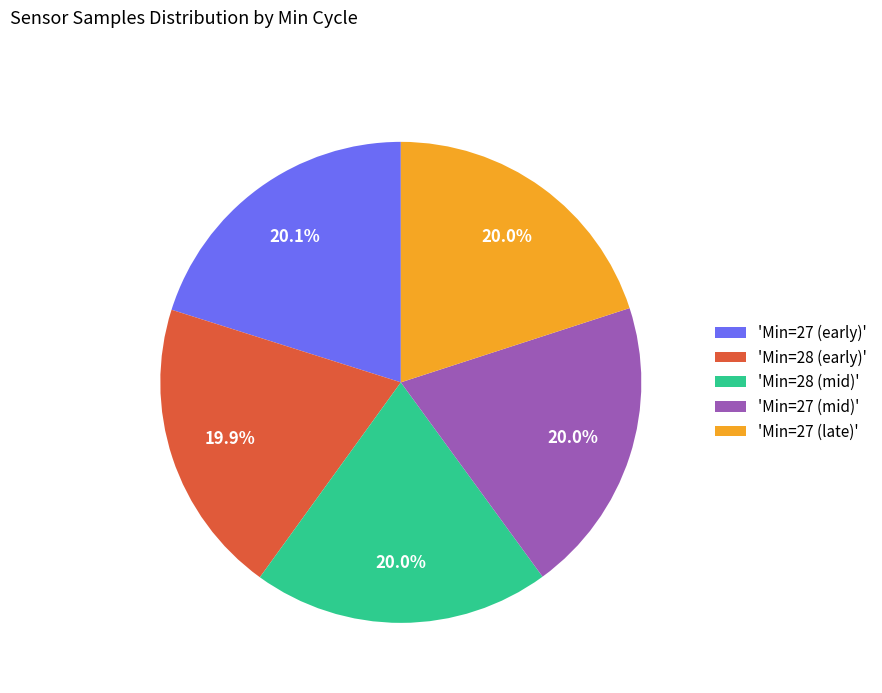

Is there any slice that represents more than half of the pie?

No